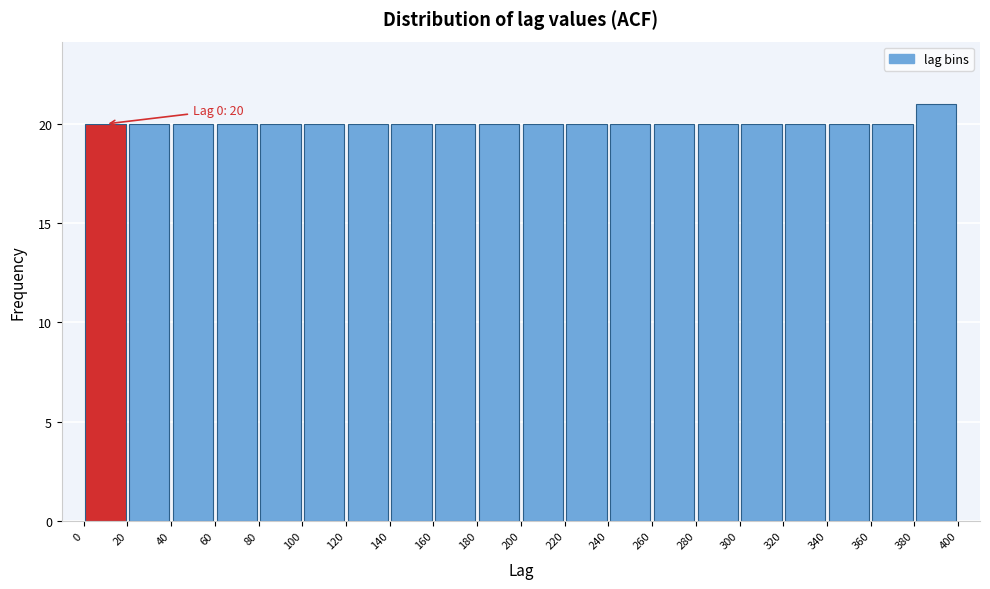

Over which range of the x-axis is the bar tallest?

380 to 400